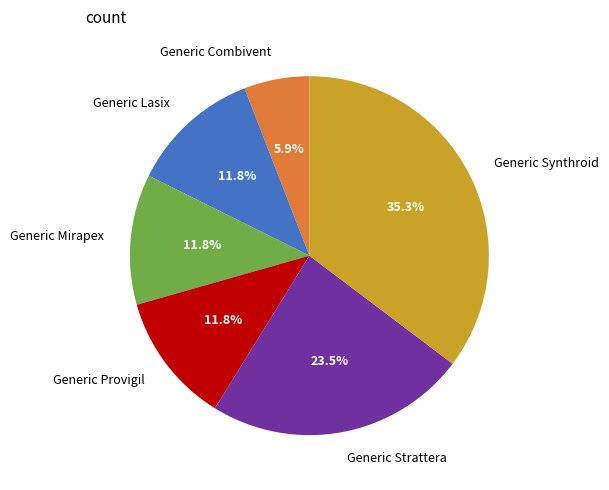

The Generic Lasix slice represents 4% of the pie. True or false?

False